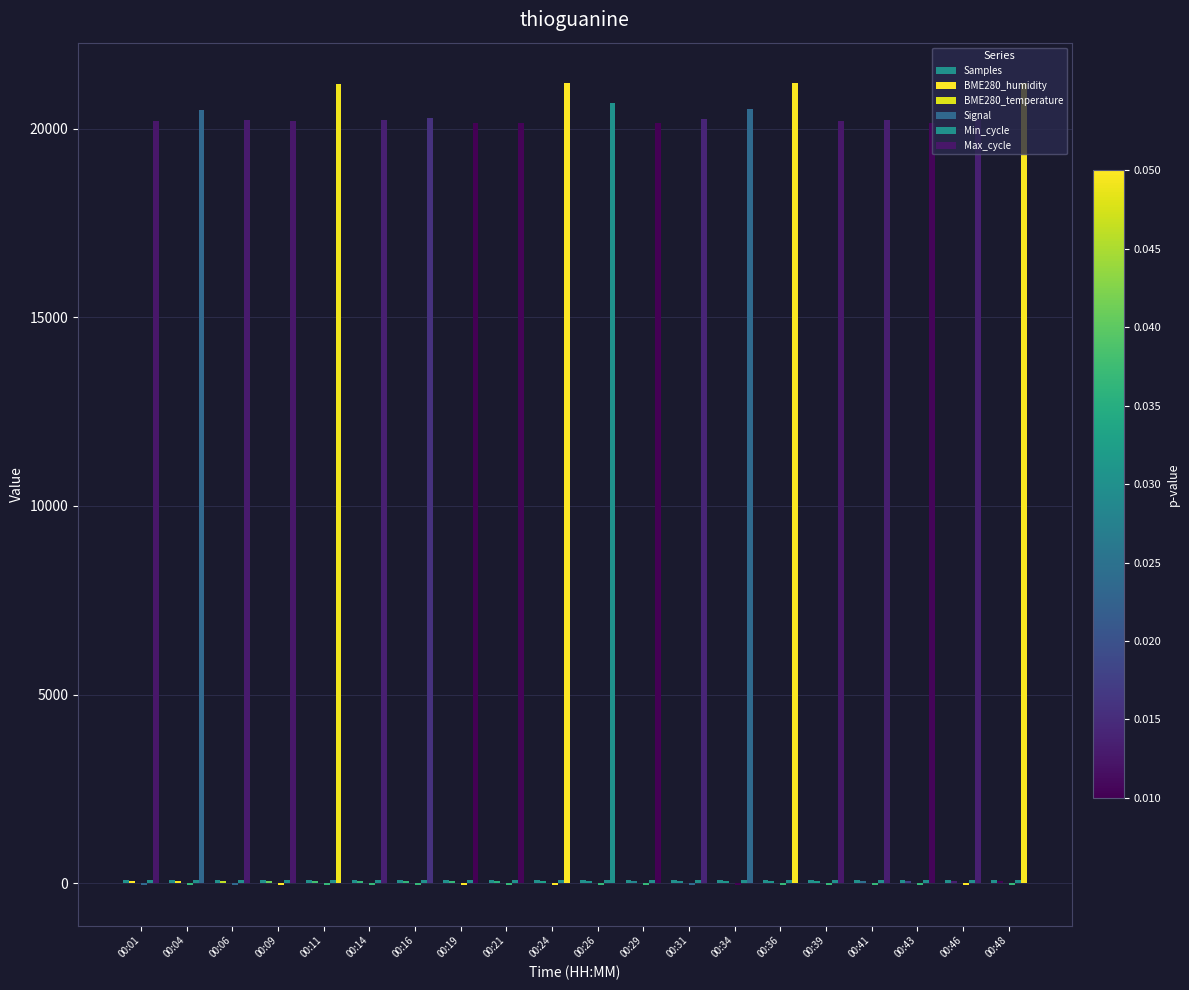

The Min_cycle series shows 140.2 at 00:26. True or false?

False